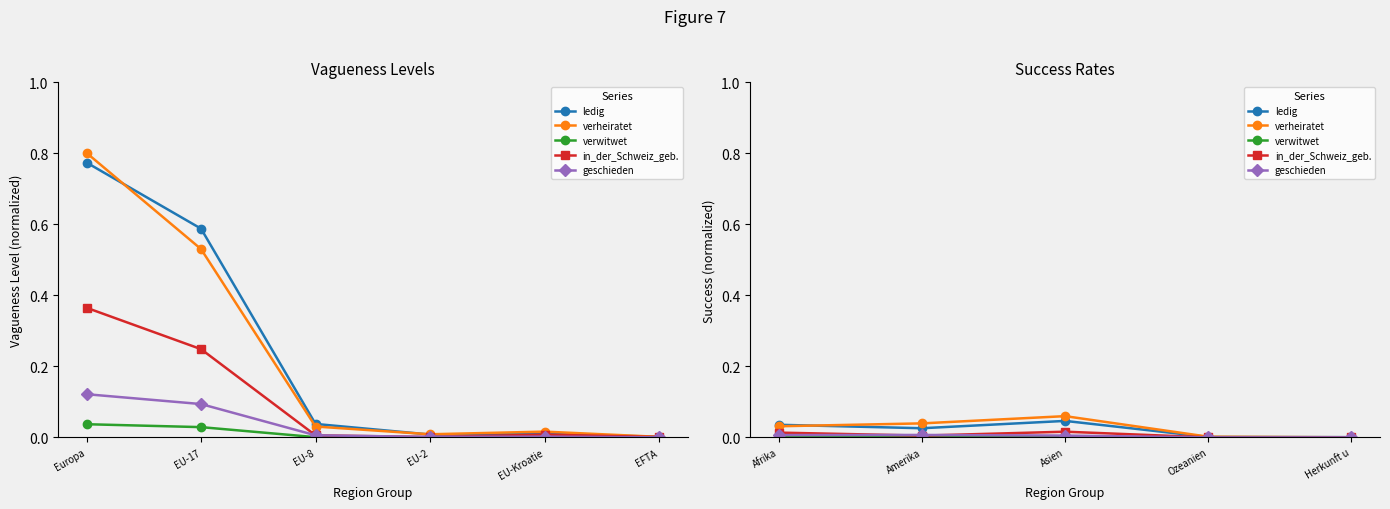

At which label is verwitwet closest to 0?

Herkunft u